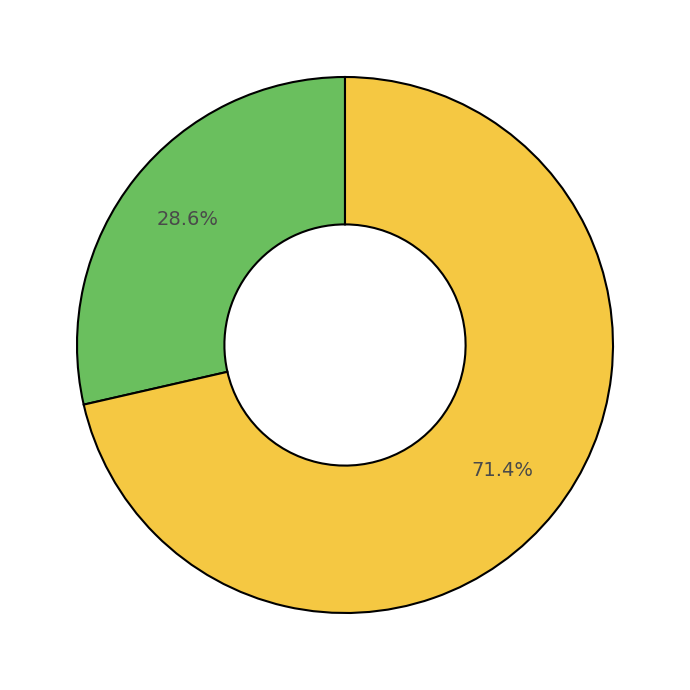

Is there a majority slice in this chart?

Yes